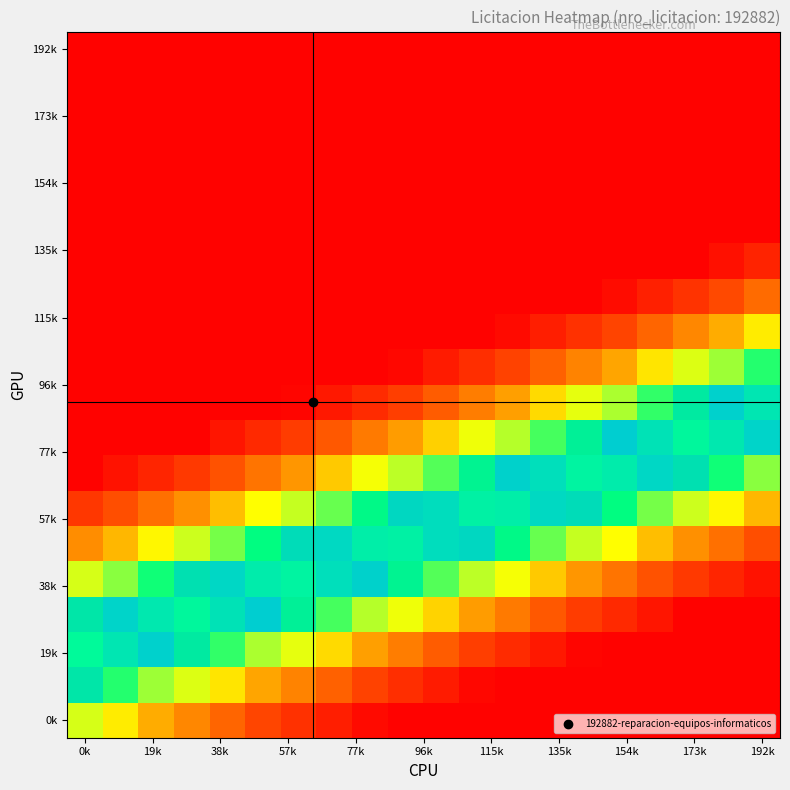

Count the number of categories in the chart.

20